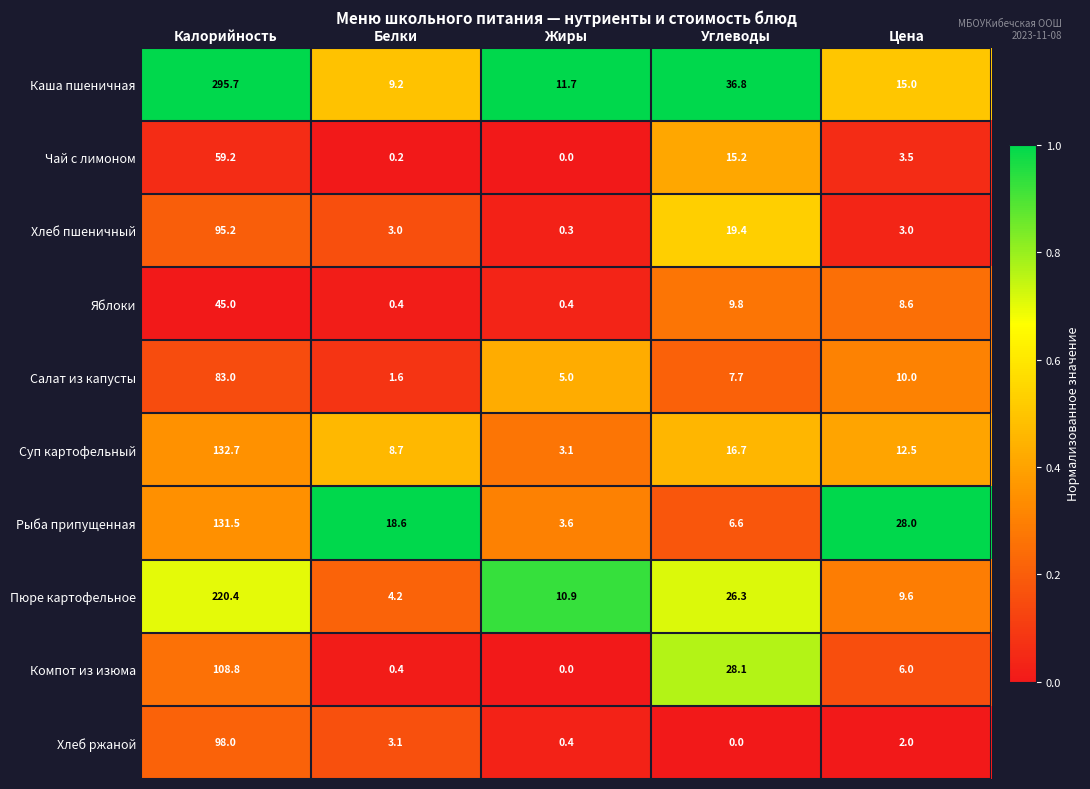

What is the difference between the maximum and second lowest values in the Суп картофельный series?

124.0